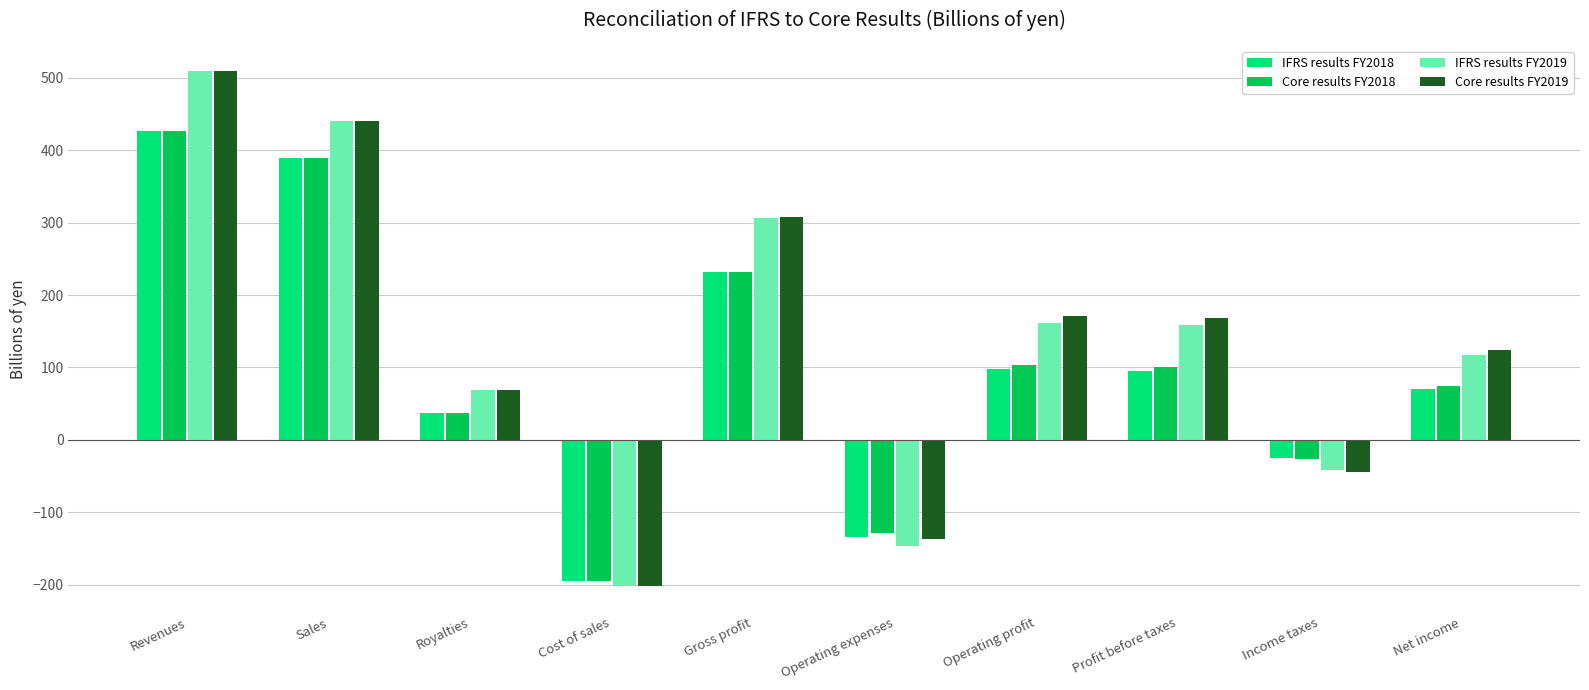

How many bars are there in total?

40